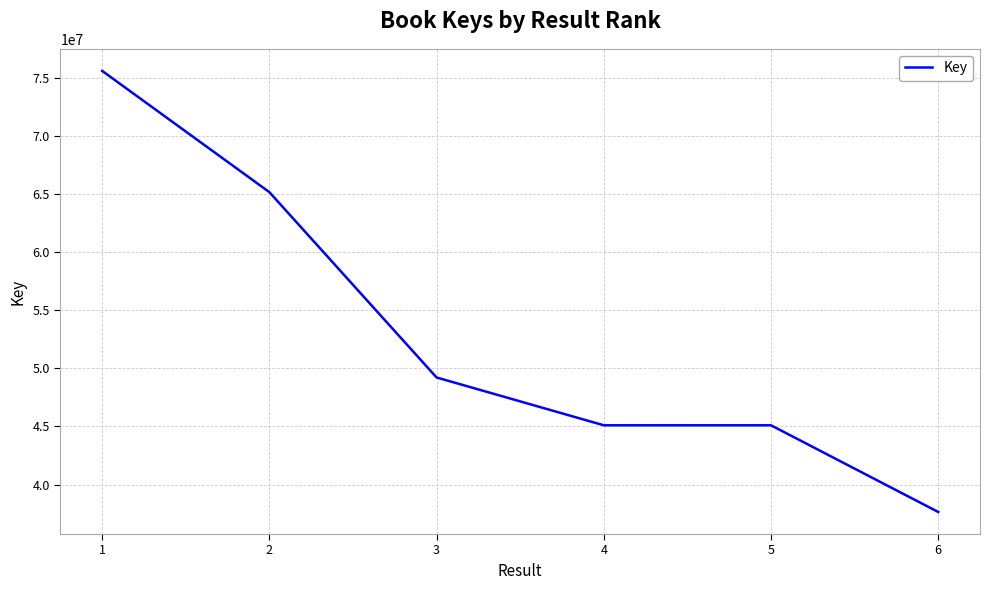

Between 1 and 4, which is larger?

1